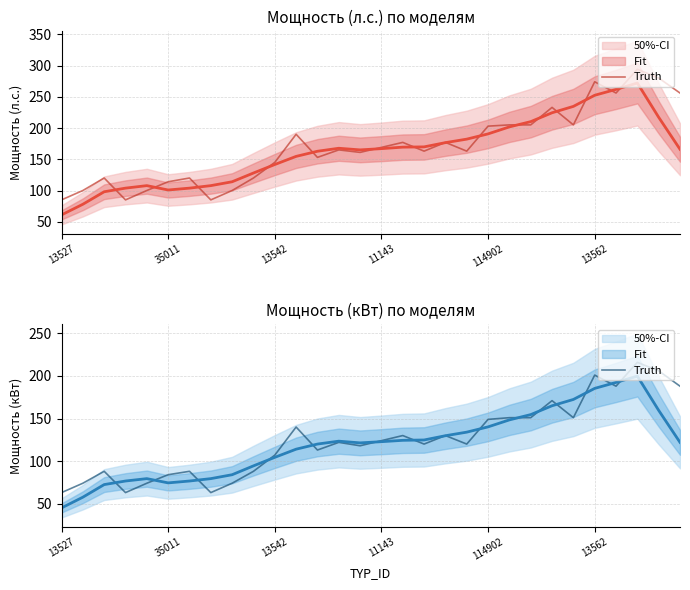

What is the label of the 17th point from the right?

13